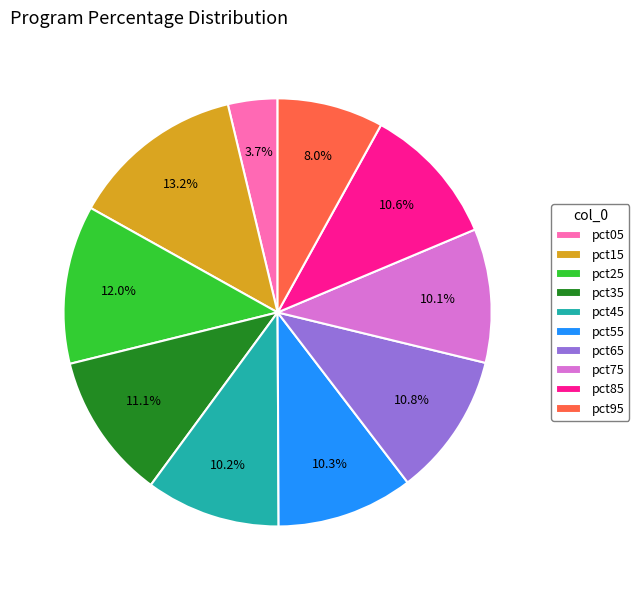

To the nearest percent, what portion does pct95 represent?

8%